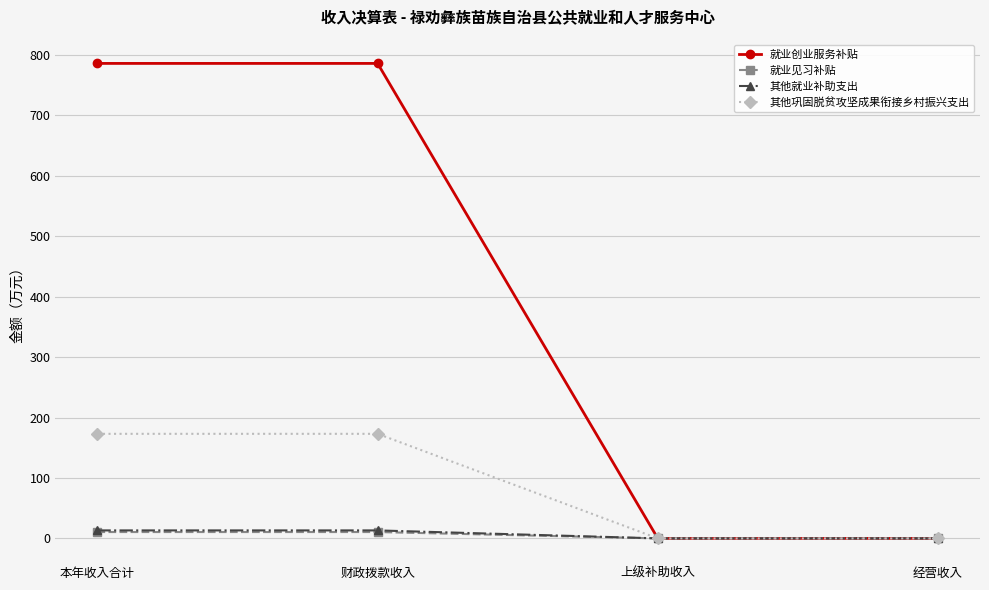

How many values in the 其他就业补助支出 series are below 13?

2